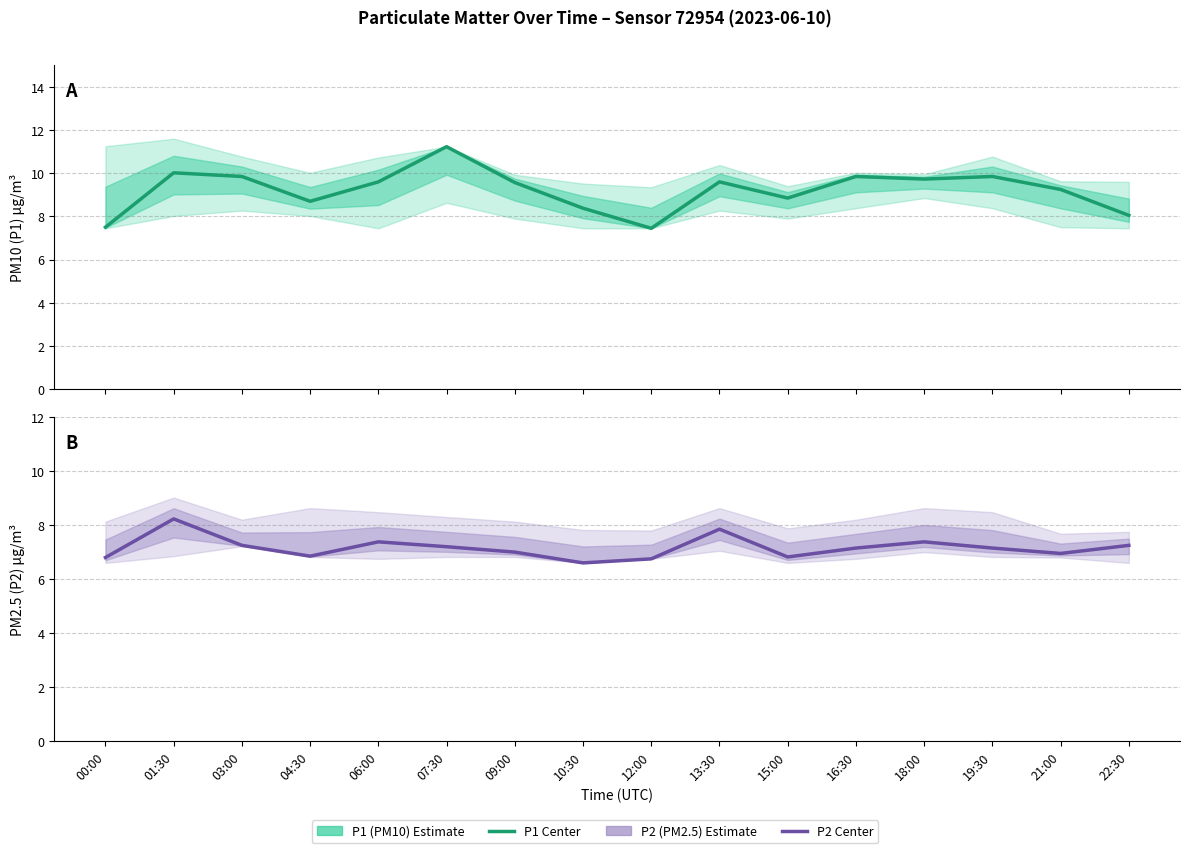

What is the minimum value for P1 Estimate?

7.5